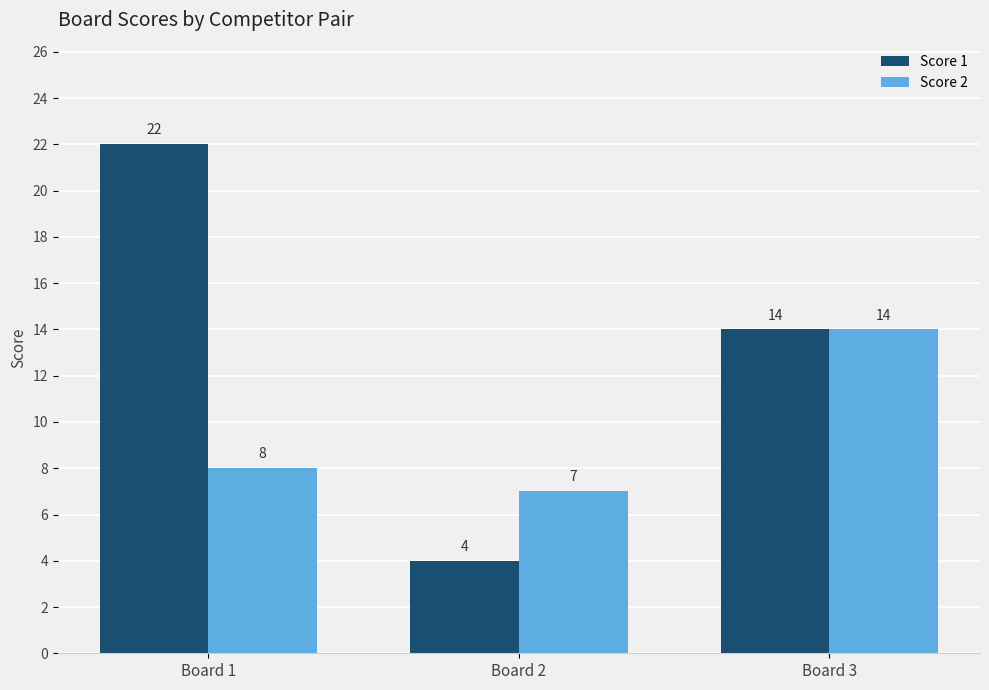

Is the value of Score 1 at Board 2 greater than the value of Score 2 at Board 3?

No